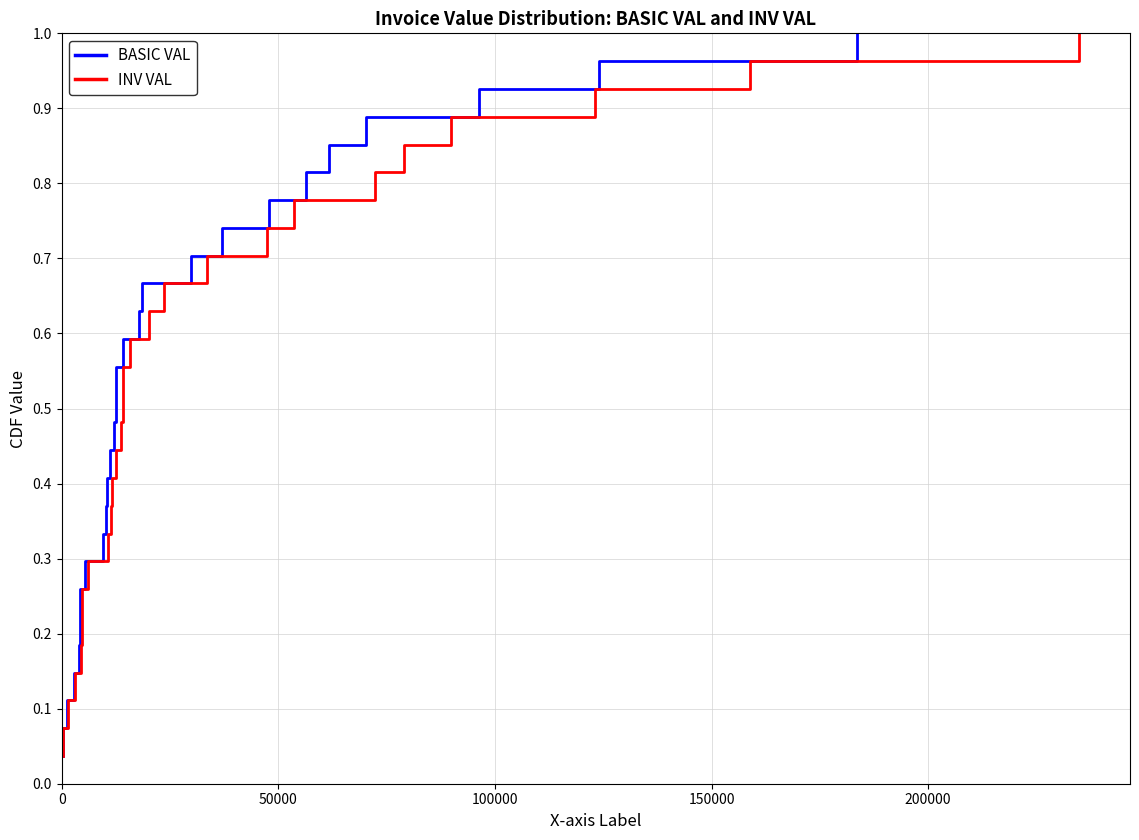

How many lines are shown in the chart?

2